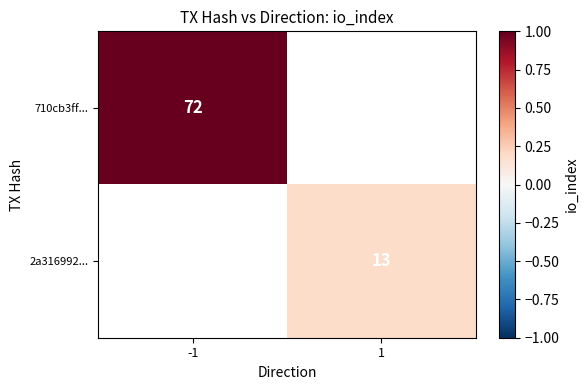

True or false: 710cb3ff... has a value of 72 at -1.

True